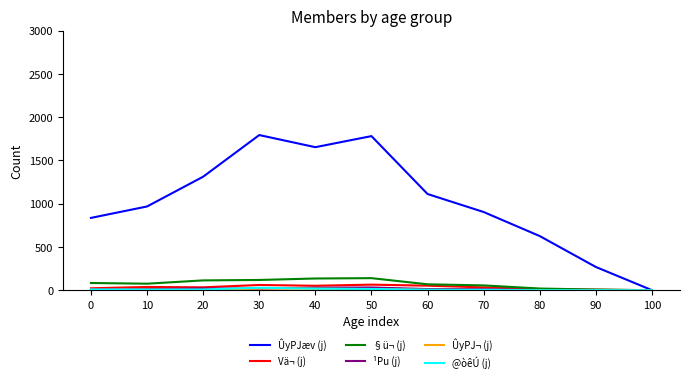

Which series has the widest spread of values?

ÛyPJæv (j)